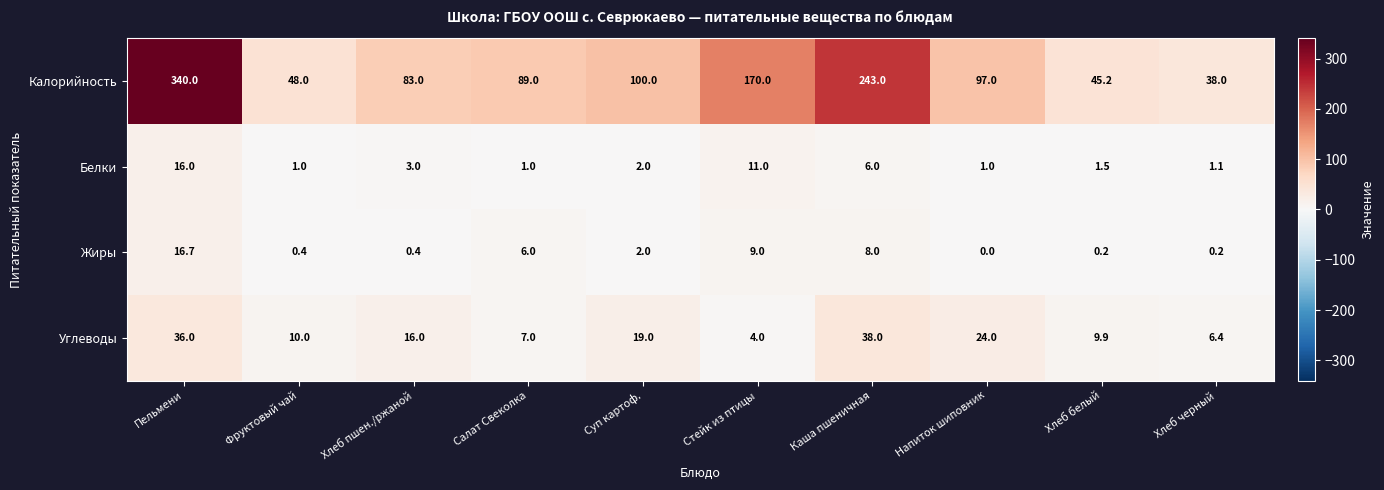

Is it true that Жиры equals 3.6 at Суп картоф.?

False